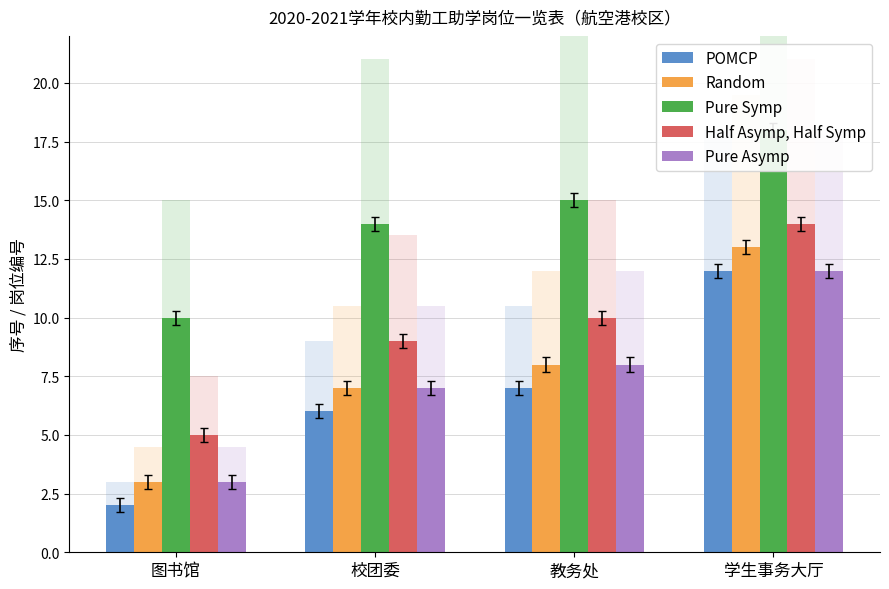

What is the lowest value of the Half Asymp, Half Symp series?

5